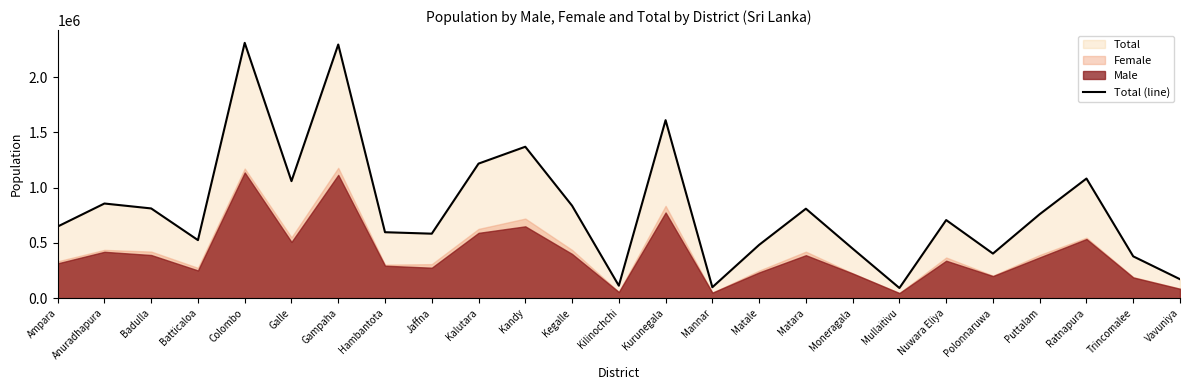

Which has a higher value, Moneragala or Anuradhapura?

Anuradhapura